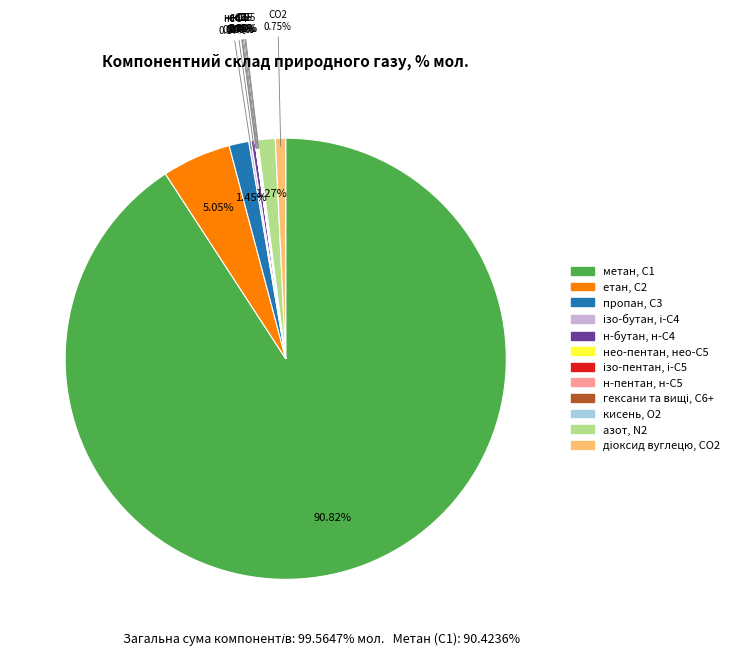

Combined, do азот, N2 and метан, С1 account for over 50%?

Yes